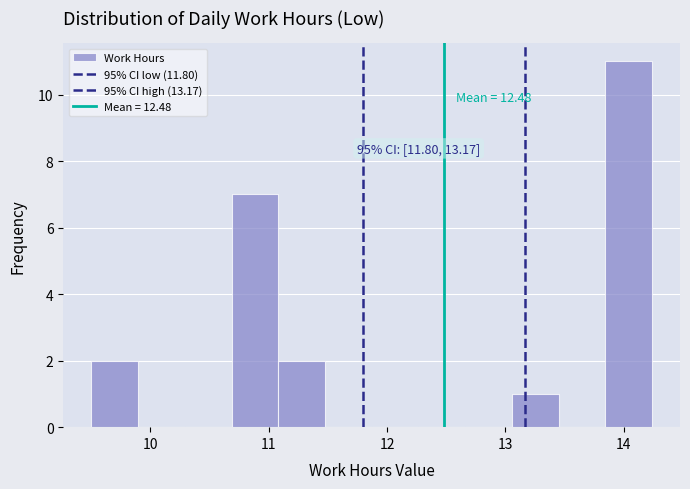

Around what value on the x-axis is the tallest bar? Give the approximate position of its centre, as read against the axis.

14.0